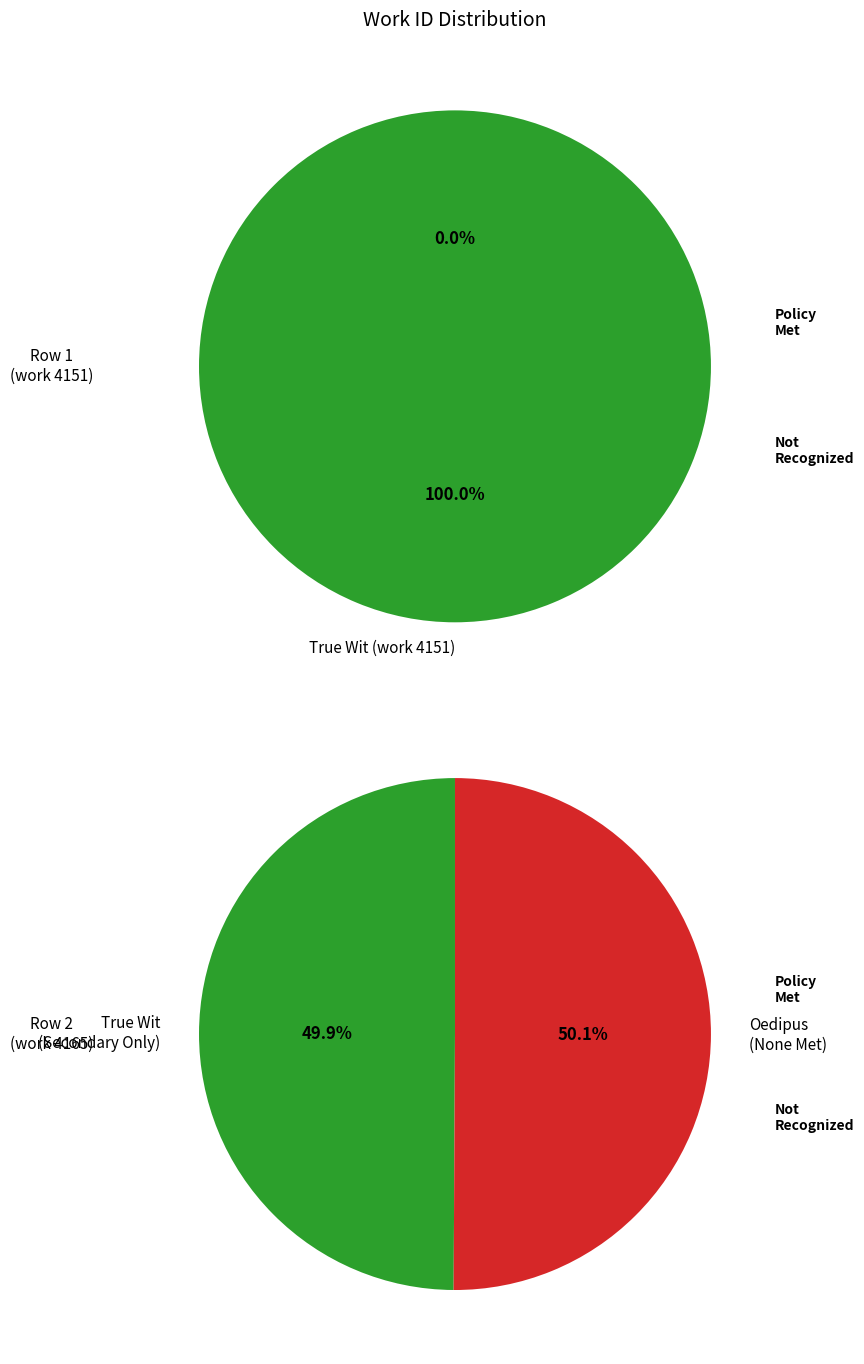

Combined, what portion of the pie is True Wit (work 4151) and Oedipus (work 4165)?

100.0%